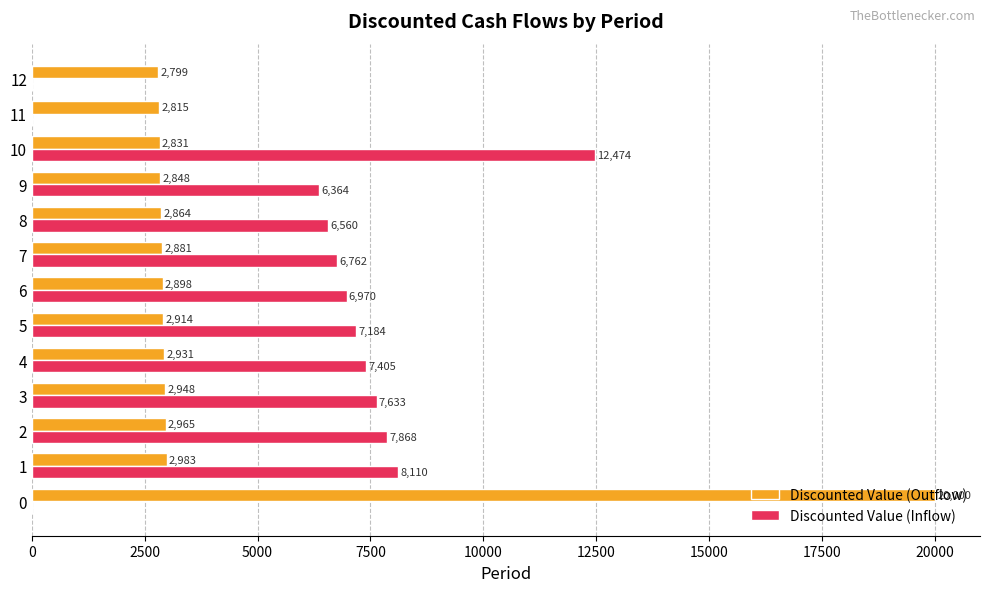

Count the number of data series in this chart.

2